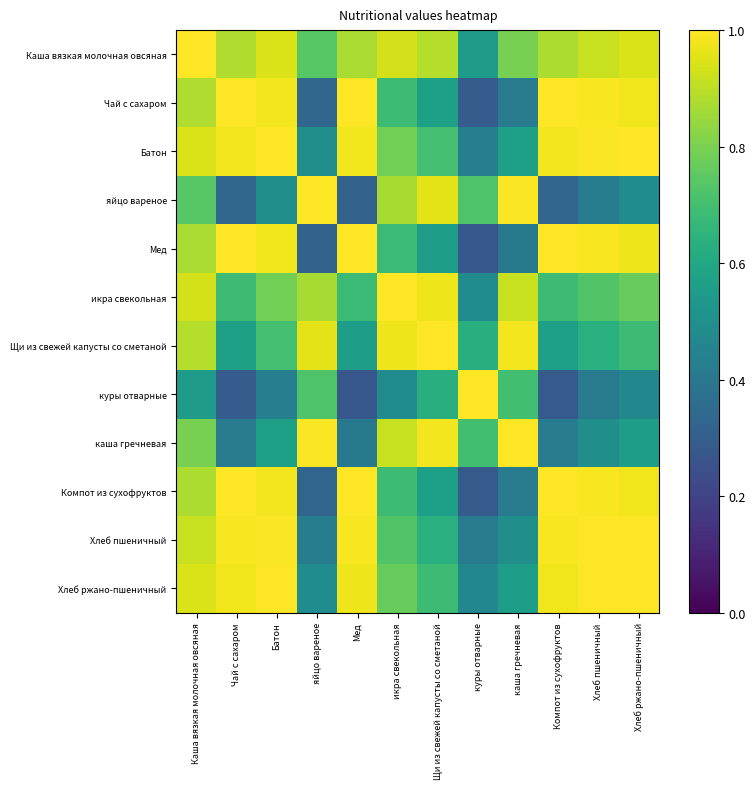

Count the number of data series in this chart.

12